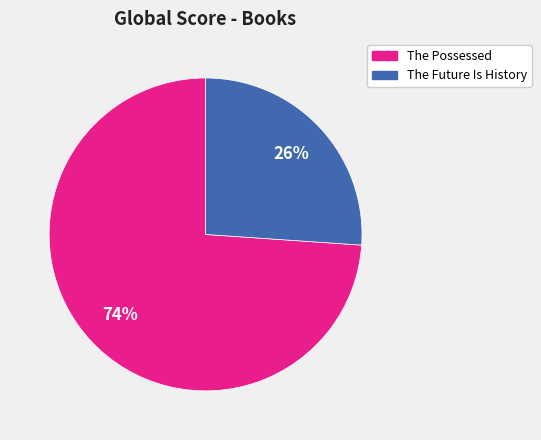

What is the majority slice?

The Possessed